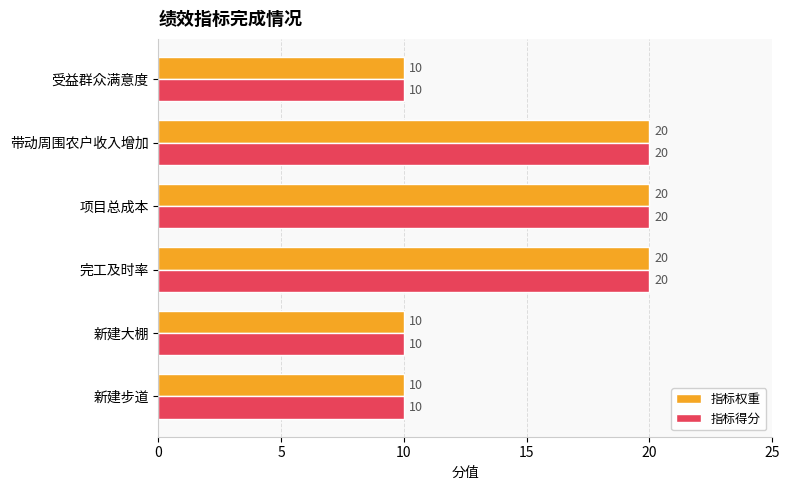

Is the value of 指标得分 at 新建步道 greater than the value of 指标权重 at 完工及时率?

No